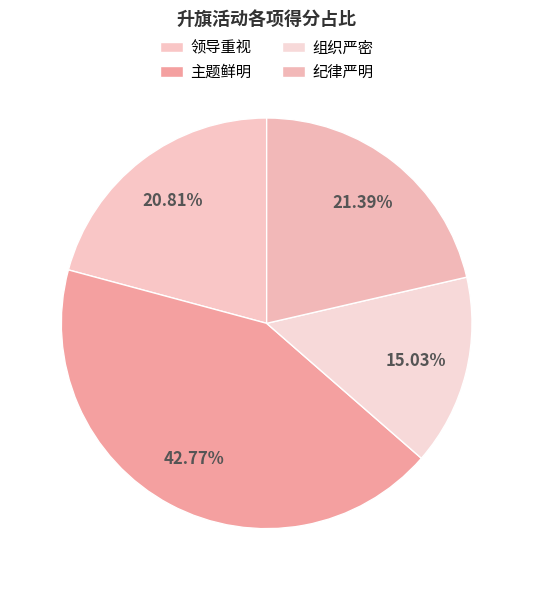

How many segments does this pie chart have?

4